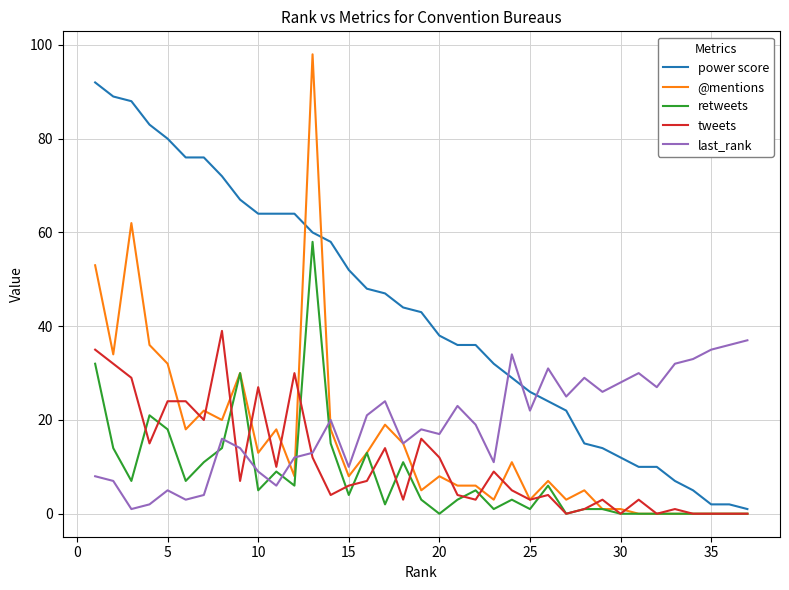

Which series has the largest total across all categories?

power score